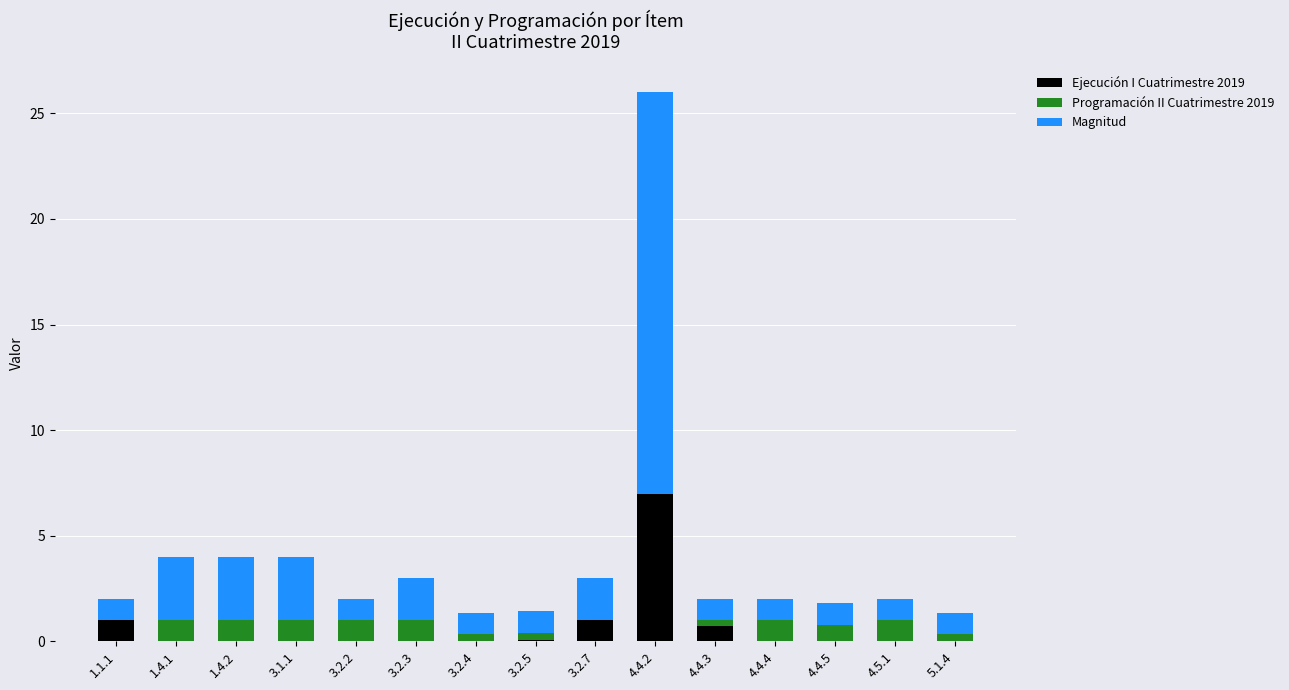

Does the chart contain stacked bars?

Yes